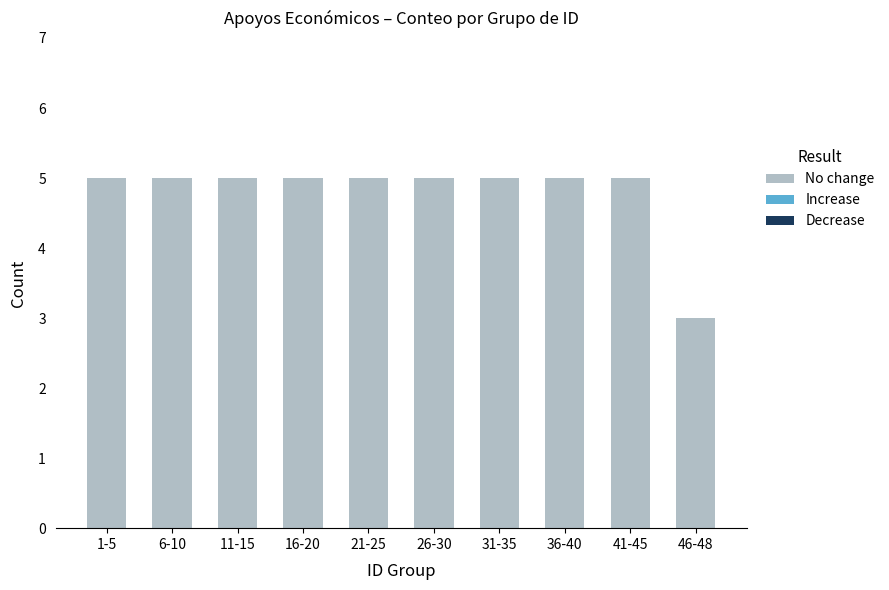

How many bars are there in total?

10